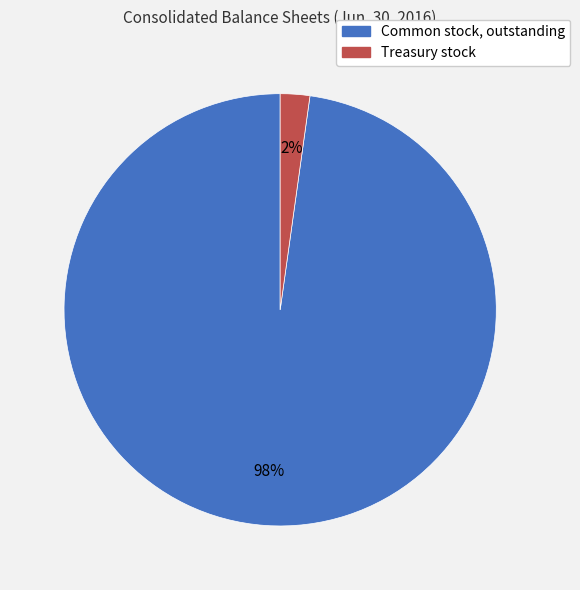

Which category accounts for the majority?

Common stock, outstanding